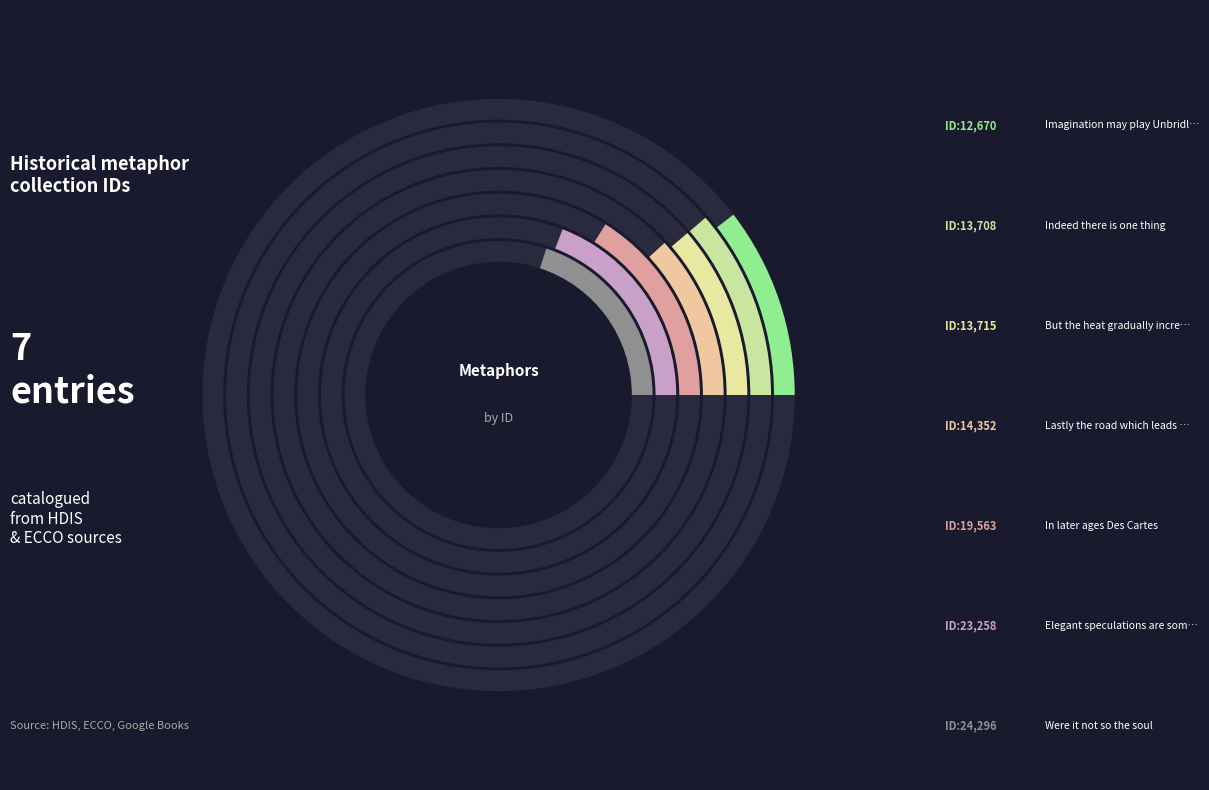

How many segments does this pie chart have?

7